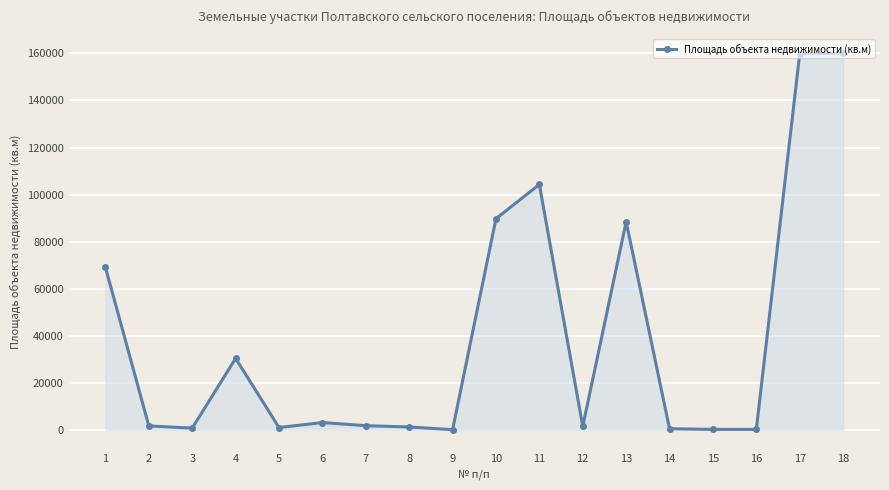

True or false: the data has more than 2 interior local peaks.

True